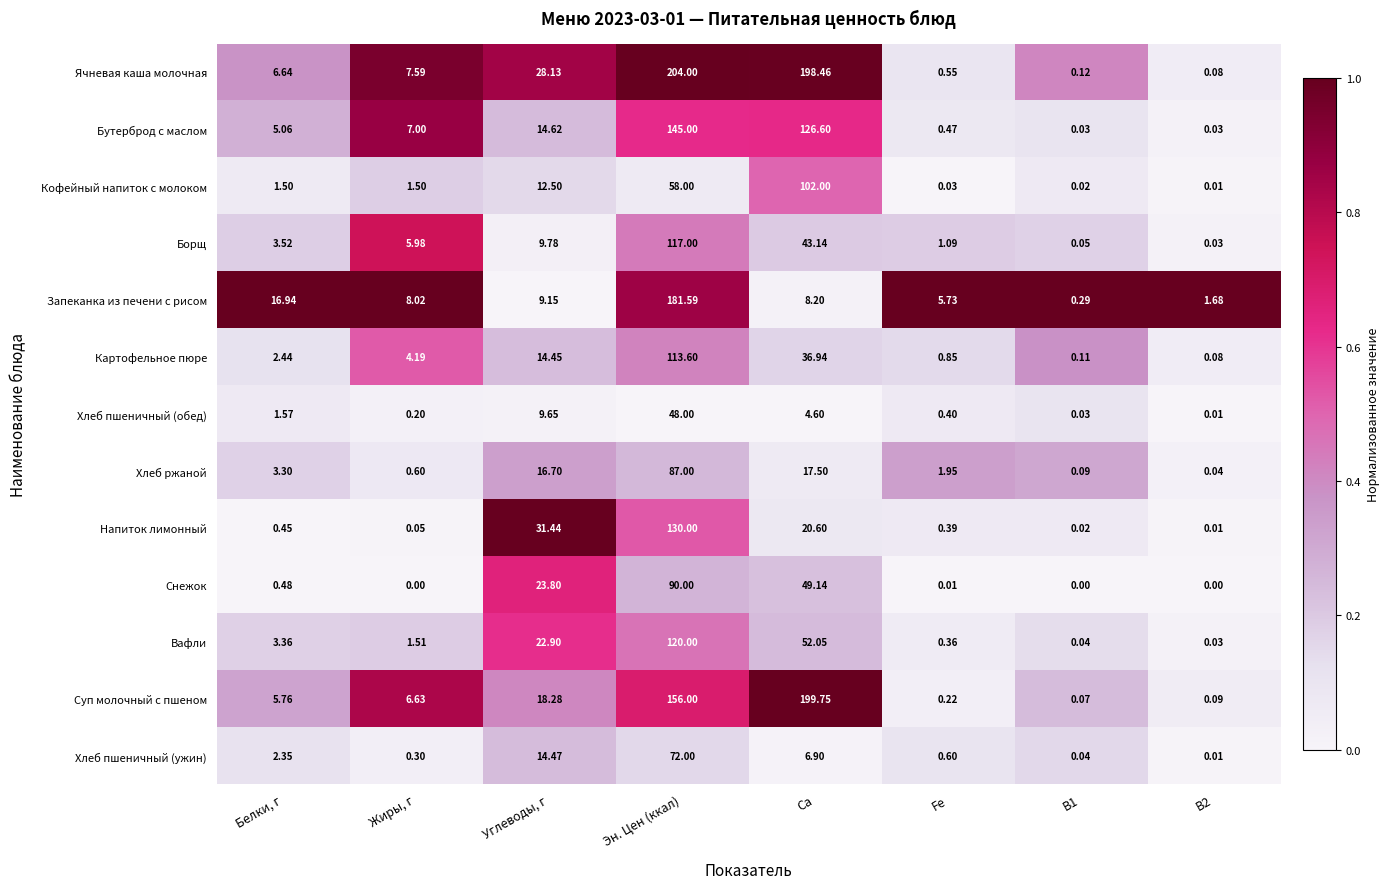

What is the total value across all series at Ca?

865.9